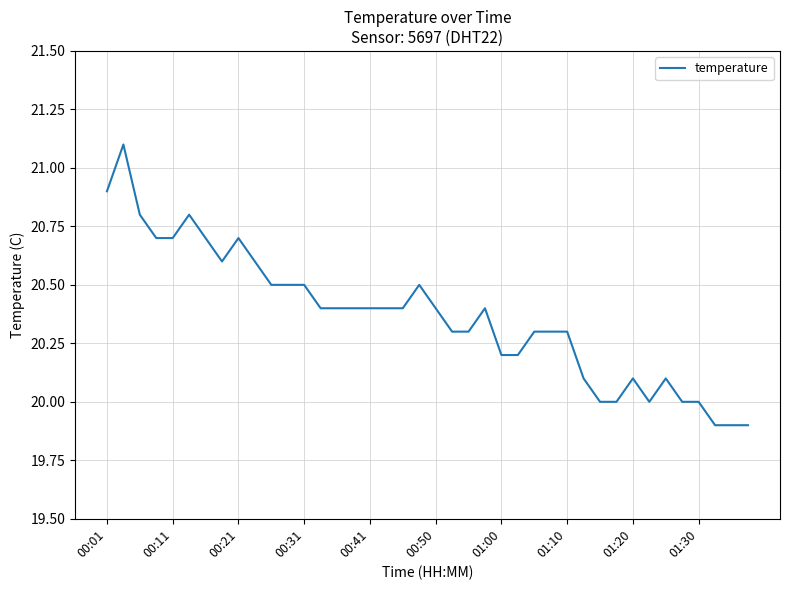

How many lines are shown in the chart?

1